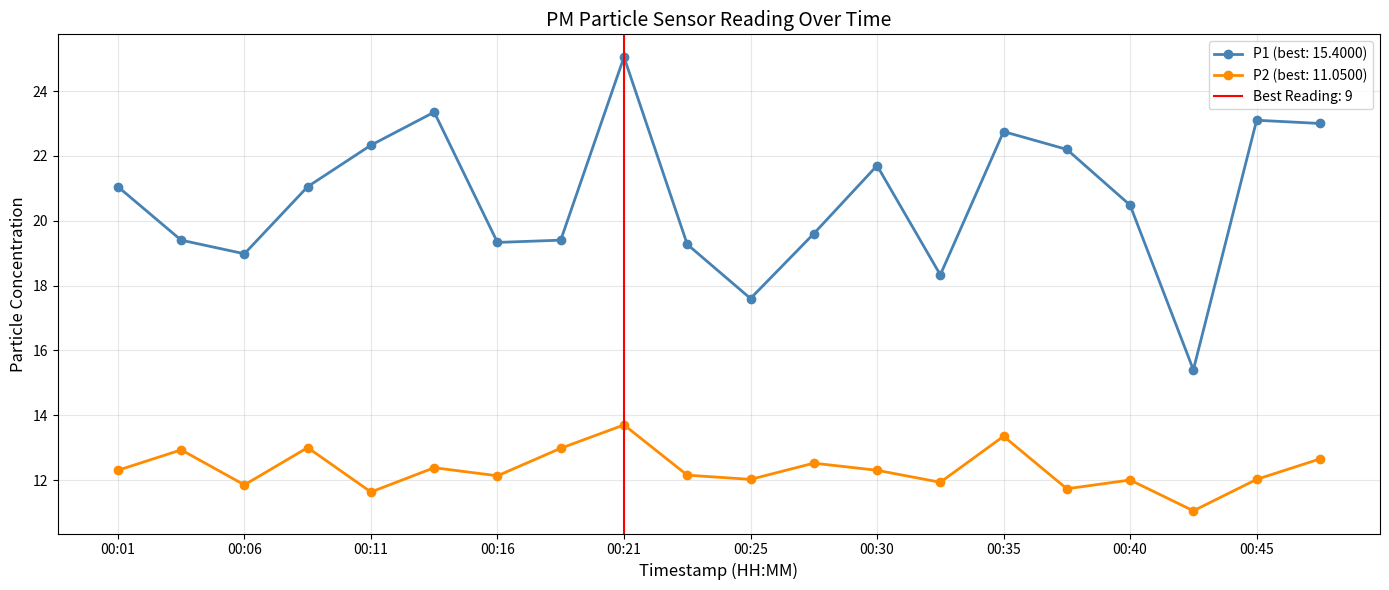

At 00:33, list the series in order from smallest to largest.

P2, P1